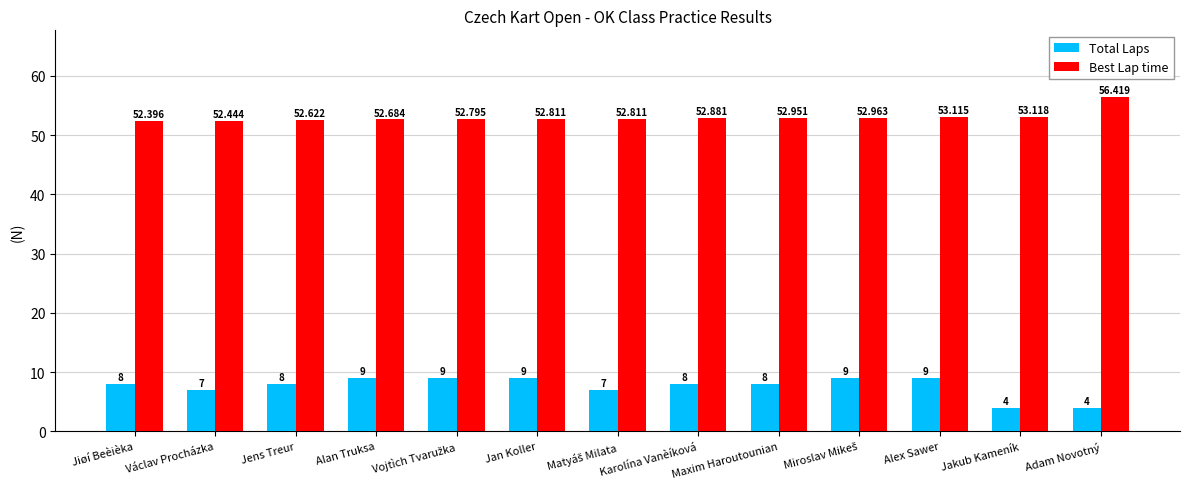

Where is Best Lap time nearest to the value 54?

Jakub Kameník